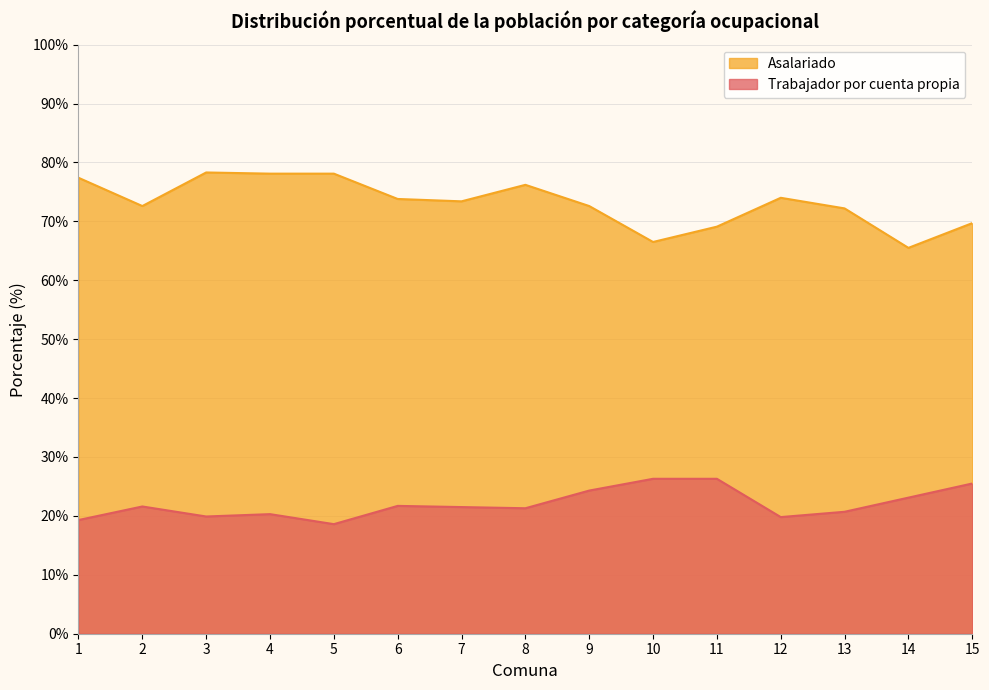

In Trabajador por cuenta propia, how many points are higher than both neighbors (excluding endpoints)?

3